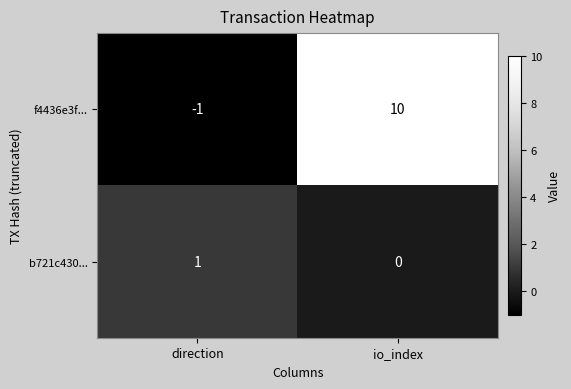

The value of b721c430... at direction is 1. True or false?

True